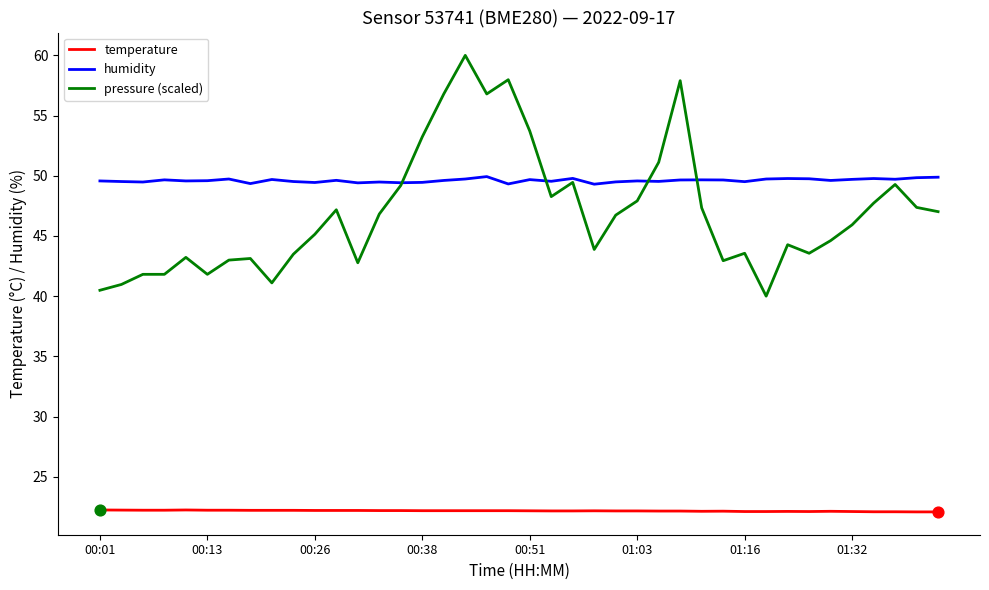

Which series has the largest total across all categories?

humidity